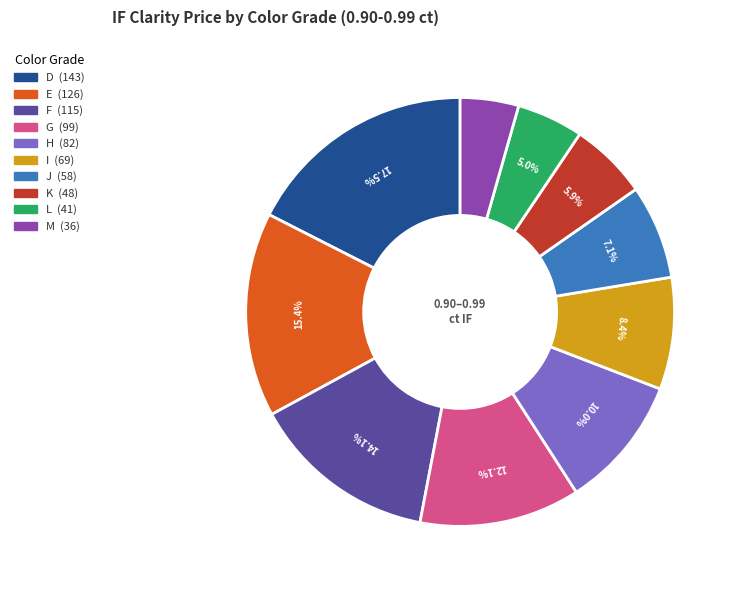

What is the ratio of the value at I to the value at L?

1.7